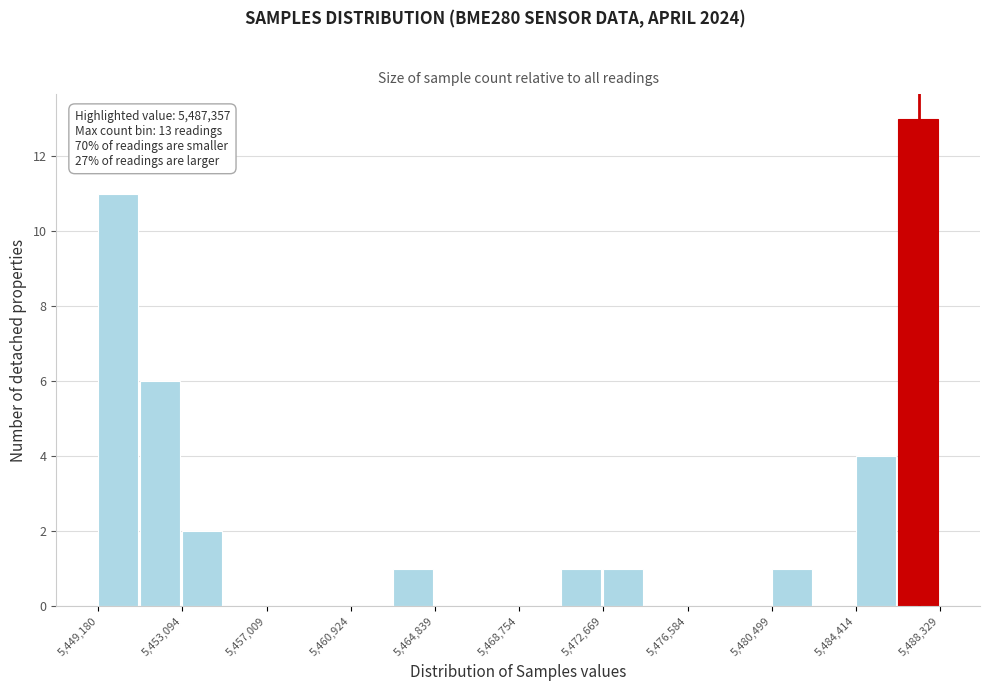

Read against the x-axis, roughly where is the centre of the tallest bar?

5487500